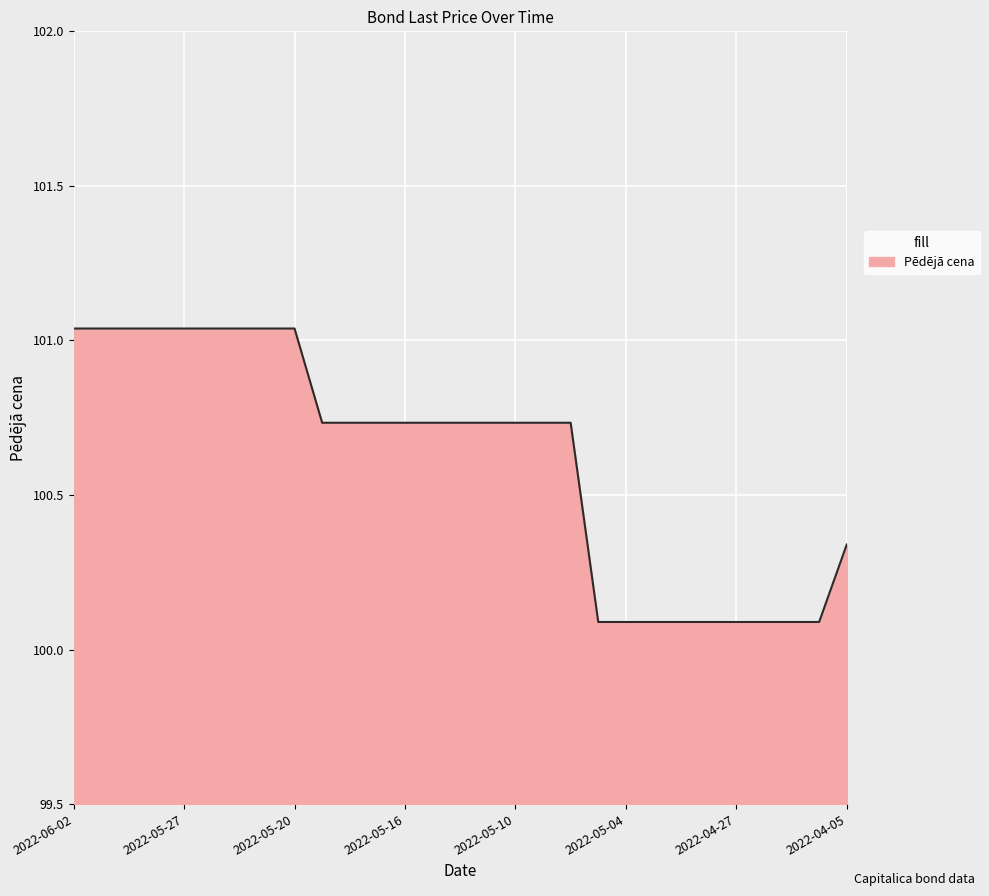

What is the difference between the maximum and minimum values?

0.9